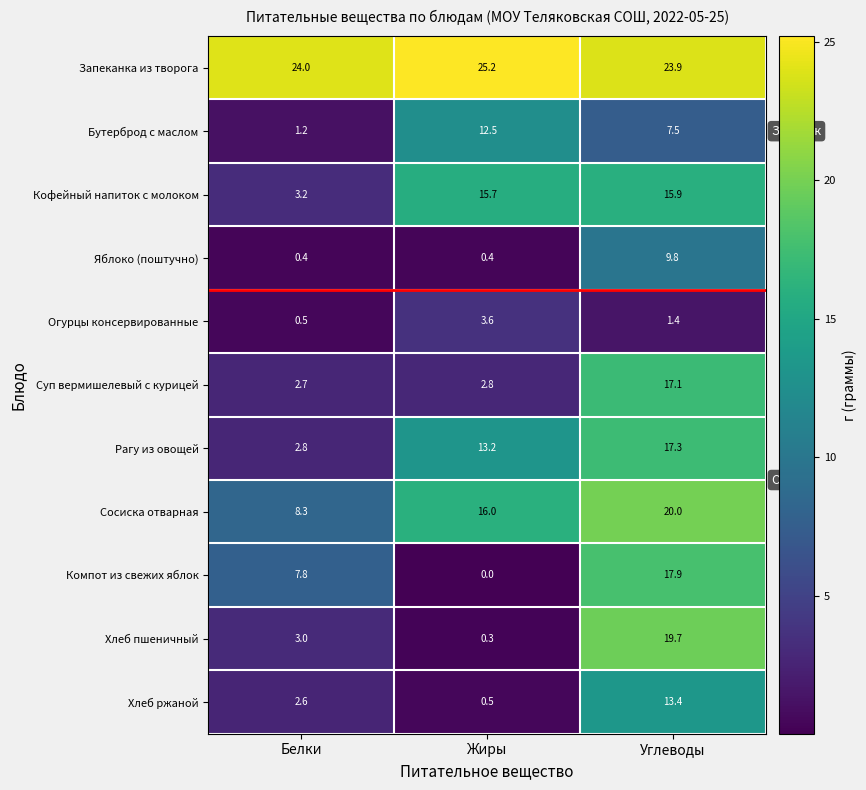

List the series in order of their peak value, highest first.

Запеканка из творога, Сосиска отварная, Хлеб пшеничный, Компот из свежих яблок, Рагу из овощей, Суп вермишелевый с курицей, Кофейный напиток с молоком, Хлеб ржаной, Бутерброд с маслом, Яблоко (поштучно), Огурцы консервированные